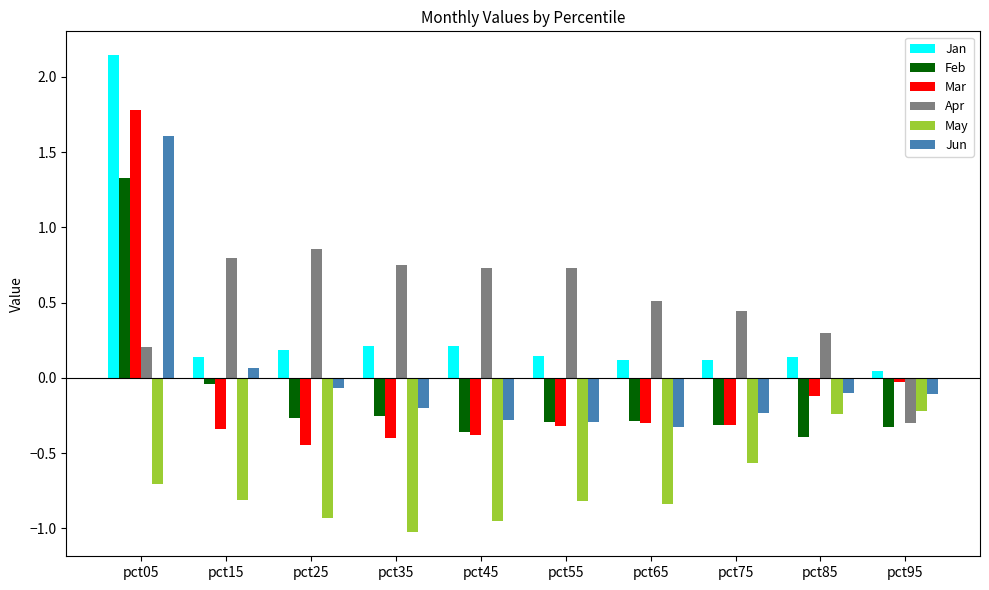

How many bars are there in total?

60